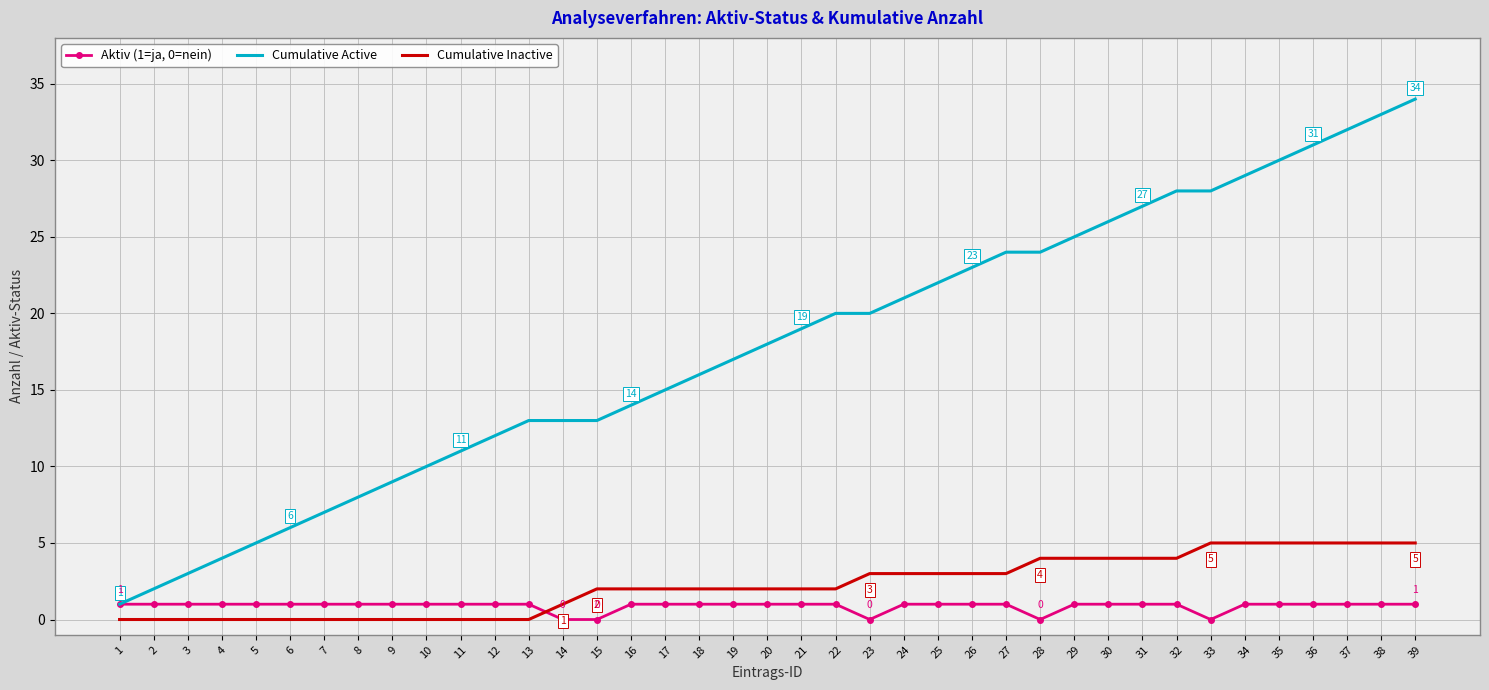

Reading right to left, list all the values displayed in this chart.

Aktiv (1=ja, 0=nein): 1	1	1	1	1	1	0	1	1	1	1	0	1	1	1	1	0	1	1	1	1	1	1	1	0	0	1	1	1	1	1	1	1	1	1	1	1	1	1
Cumulative Active: 34	33	32	31	30	29	28	28	27	26	25	24	24	23	22	21	20	20	19	18	17	16	15	14	13	13	13	12	11	10	9	8	7	6	5	4	3	2	1
Cumulative Inactive: 5	5	5	5	5	5	5	4	4	4	4	4	3	3	3	3	3	2	2	2	2	2	2	2	2	1	0	0	0	0	0	0	0	0	0	0	0	0	0